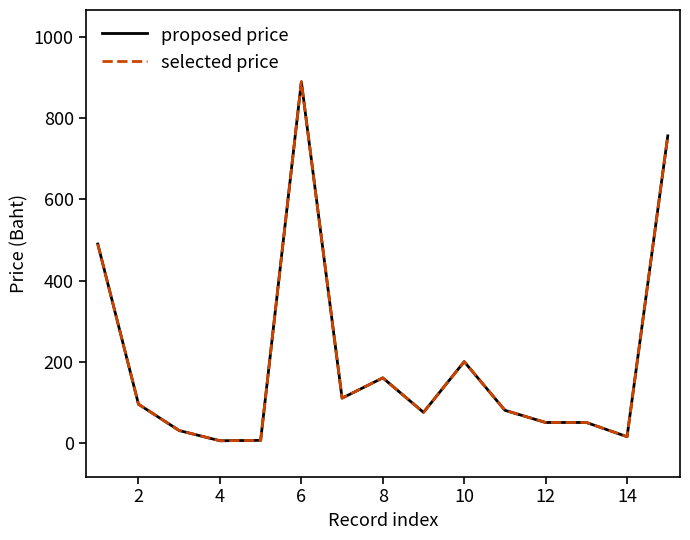

Does the chart have visible grid lines?

No